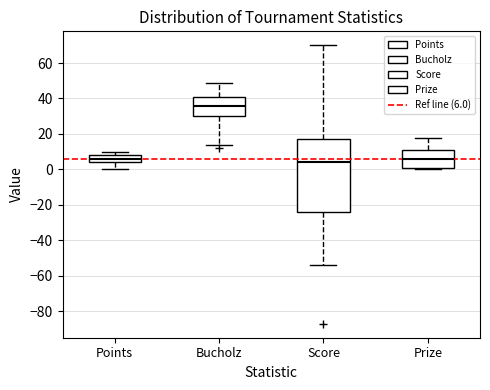

Which box is the tallest, from its lower edge to its upper edge?

Score